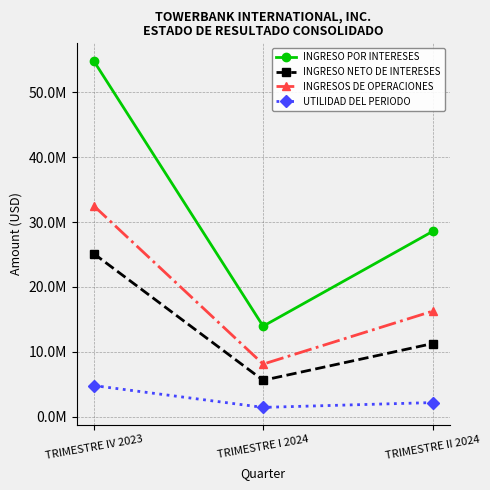

Reading left to right, list all the values displayed in this chart.

INGRESO POR INTERESES: TRIMESTRE IV 2023=54893663.6	TRIMESTRE I 2024=13945136.7	TRIMESTRE II 2024=28561197.9
INGRESO NETO DE INTERESES: TRIMESTRE IV 2023=25148364.1	TRIMESTRE I 2024=5597597.4	TRIMESTRE II 2024=11264379.9
INGRESOS DE OPERACIONES: TRIMESTRE IV 2023=32533354.5	TRIMESTRE I 2024=8092048.8	TRIMESTRE II 2024=16258896.3
UTILIDAD DEL PERIODO: TRIMESTRE IV 2023=4786426.2	TRIMESTRE I 2024=1419745.3	TRIMESTRE II 2024=2162318.3